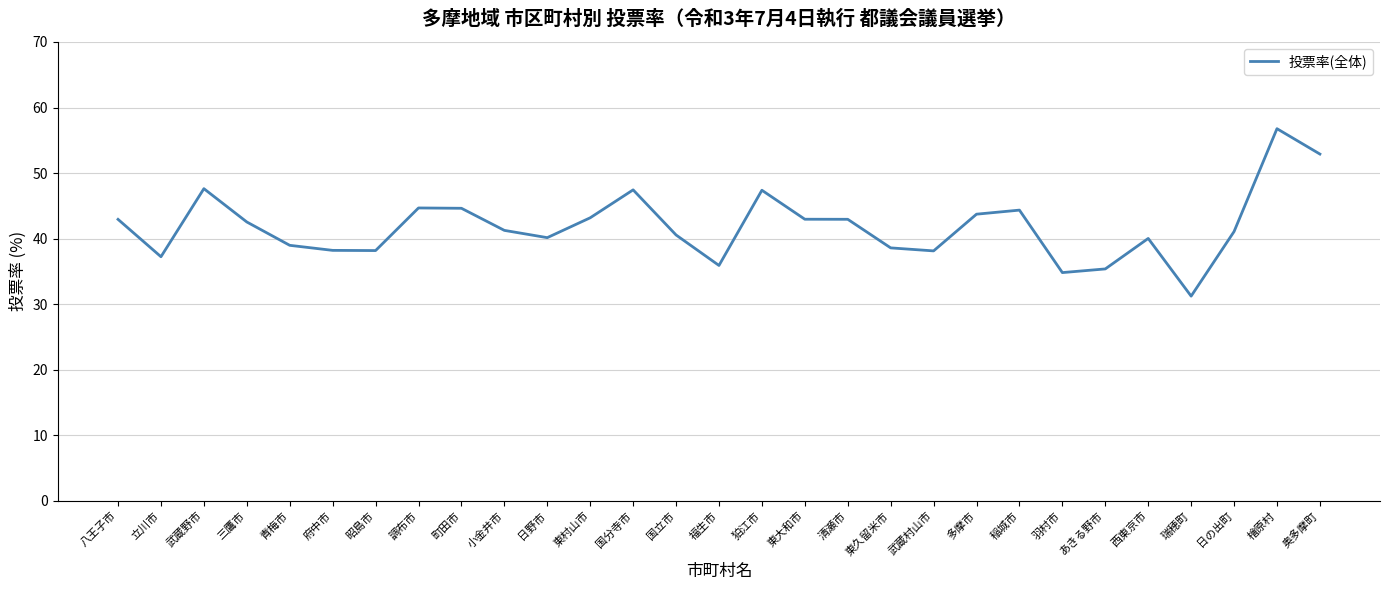

What is the ratio of the value at 東村山市 to the value at 町田市?

1.0